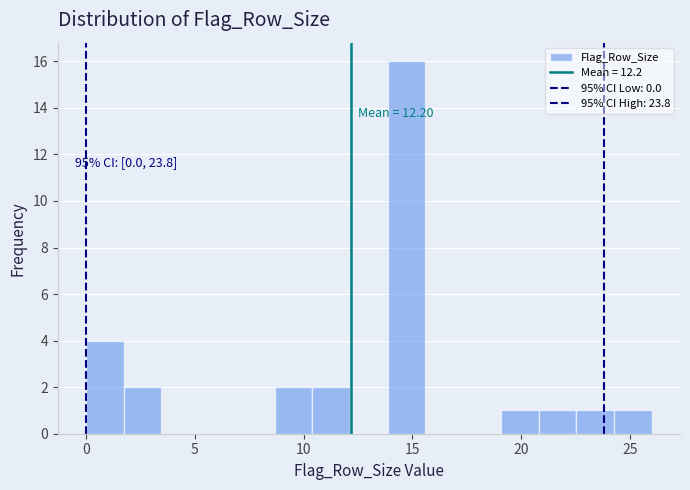

Around what value on the x-axis is the tallest bar? Give the approximate position of its centre, as read against the axis.

14.5